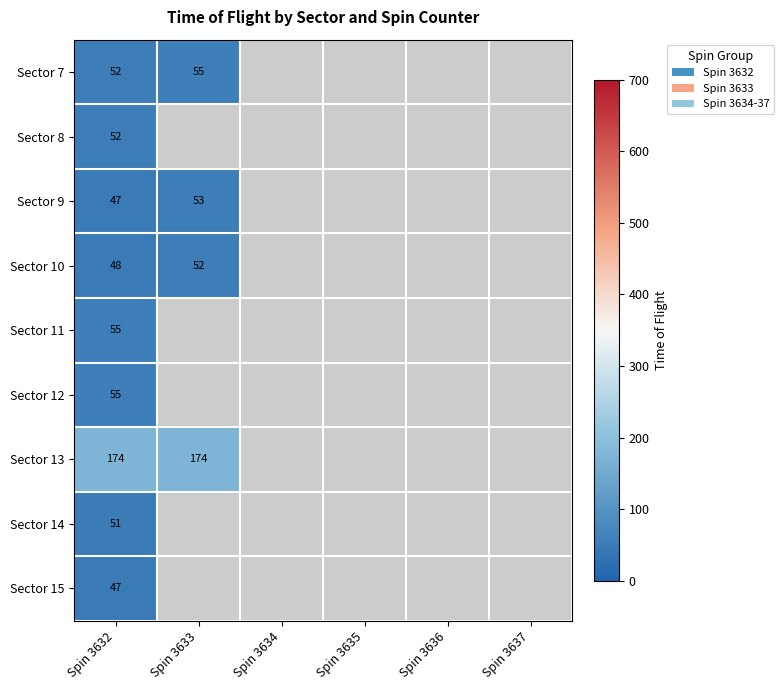

Which series has the widest spread of values?

Sector 9